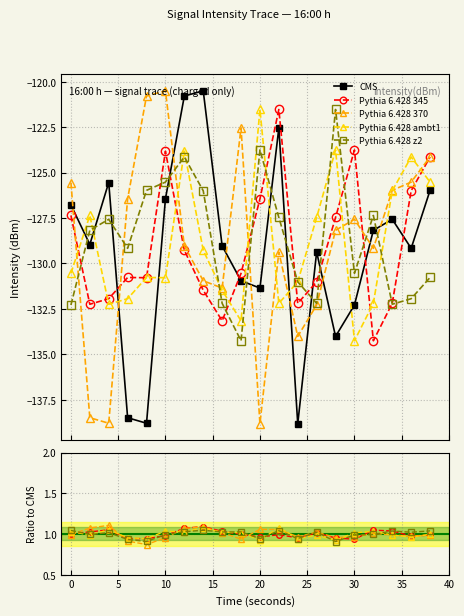

How many data points in CMS are less than -128?

12